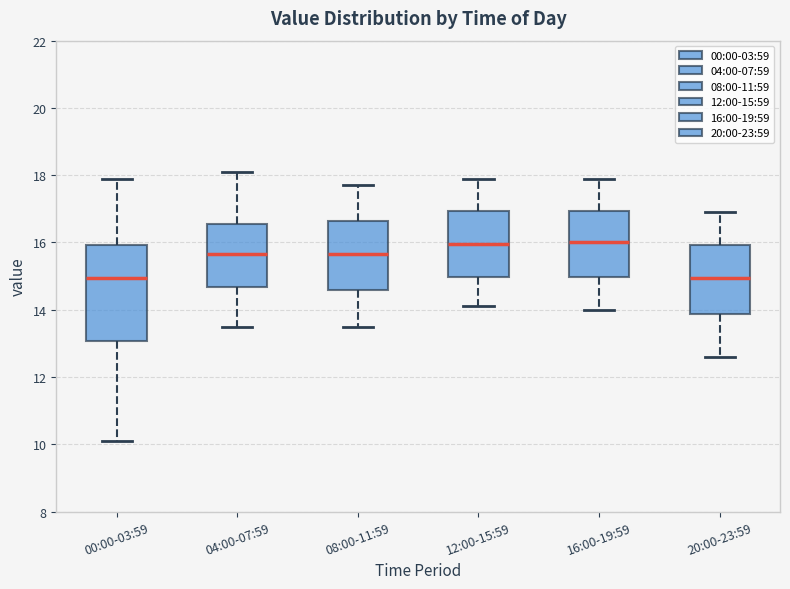

Reading left to right, read every box against the y-axis: the position of its median line, the range the box covers, and the ends of its whiskers. The values are not printed on the chart, so give them approximately, as read against the axis.

00:00-03:59: median 15.0, box 13.0 to 16.0, whiskers 10.2 to 18.0
04:00-07:59: median 15.6, box 14.6 to 16.6, whiskers 13.6 to 18.2
08:00-11:59: median 15.6, box 14.6 to 16.6, whiskers 13.6 to 17.8
12:00-15:59: median 16.0, box 15.0 to 17.0, whiskers 14.2 to 18.0
16:00-19:59: median 16.0, box 15.0 to 17.0, whiskers 14.0 to 18.0
20:00-23:59: median 15.0, box 13.8 to 16.0, whiskers 12.6 to 17.0